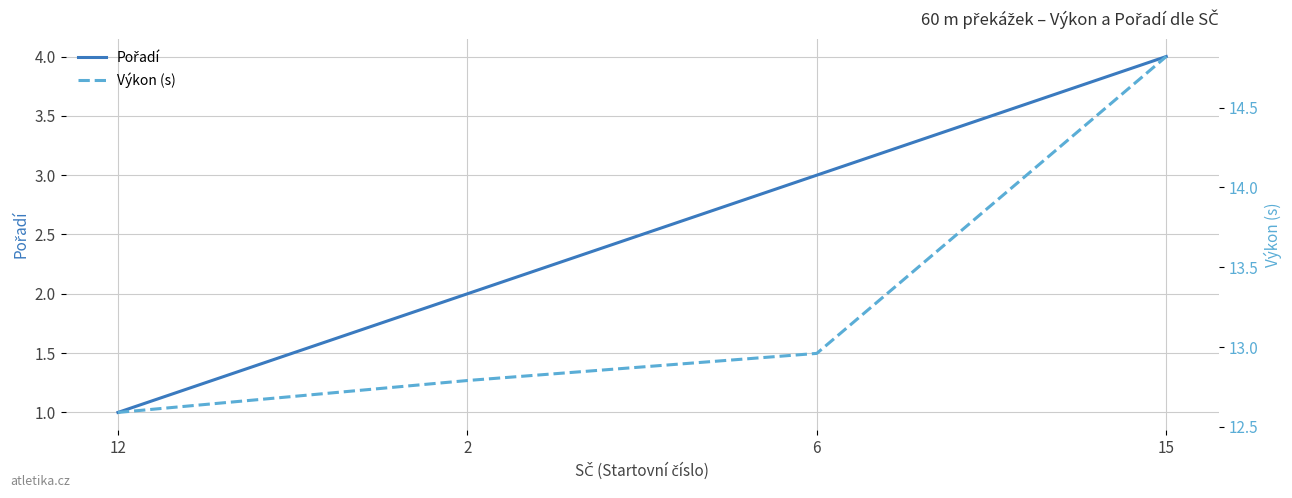

Reading left to right, extract all data points from this chart.

Pořadí: 12=1.0	2=2.0	6=3.0	15=4.0
Výkon (s): 12=12.6	2=12.8	6=13.0	15=14.8